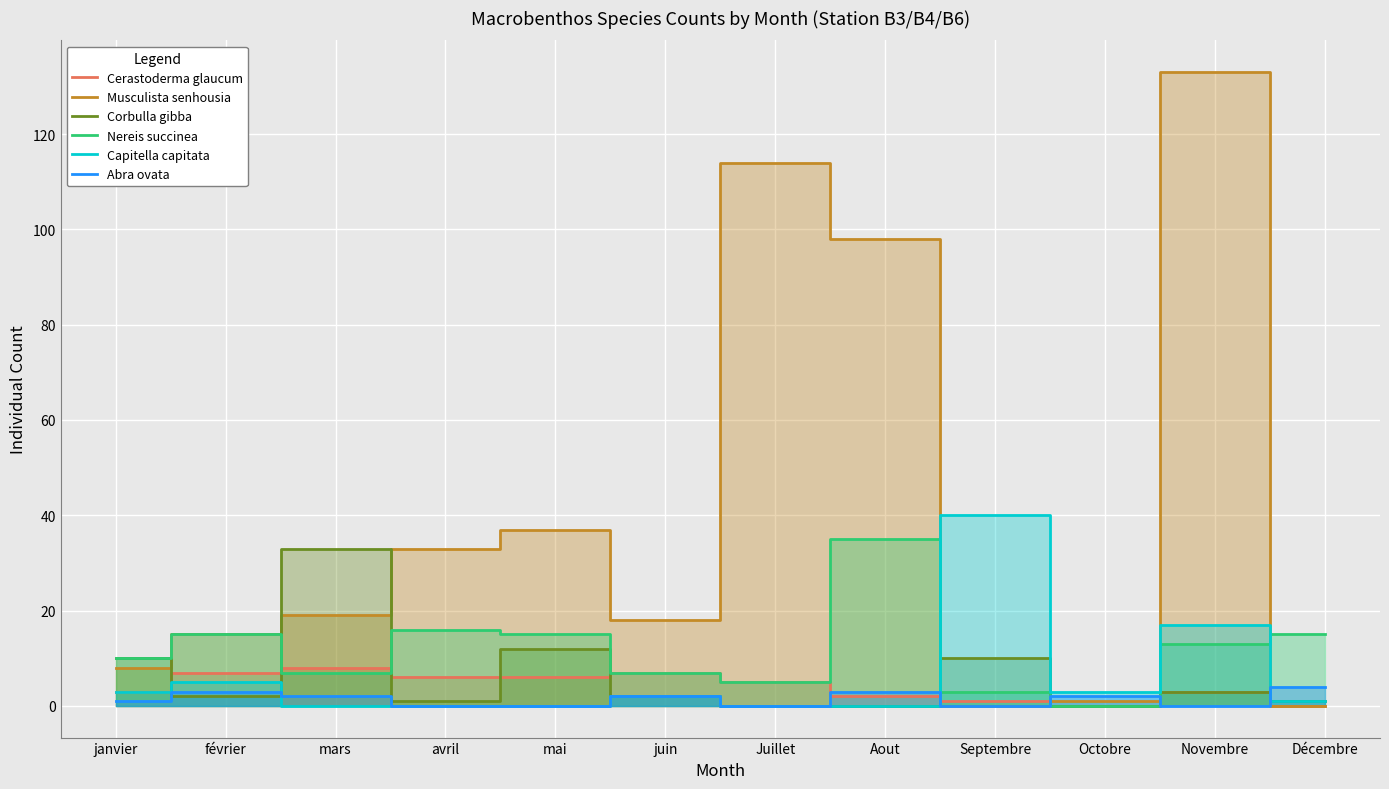

In Capitella capitata, how many points are lower than both neighbors (excluding endpoints)?

1